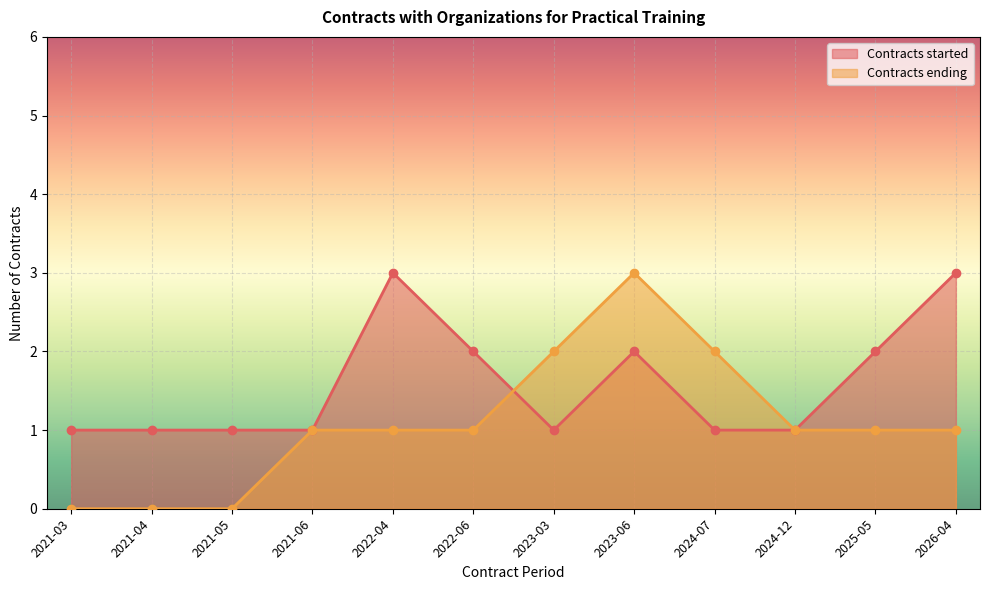

How many lines are shown in the chart?

2